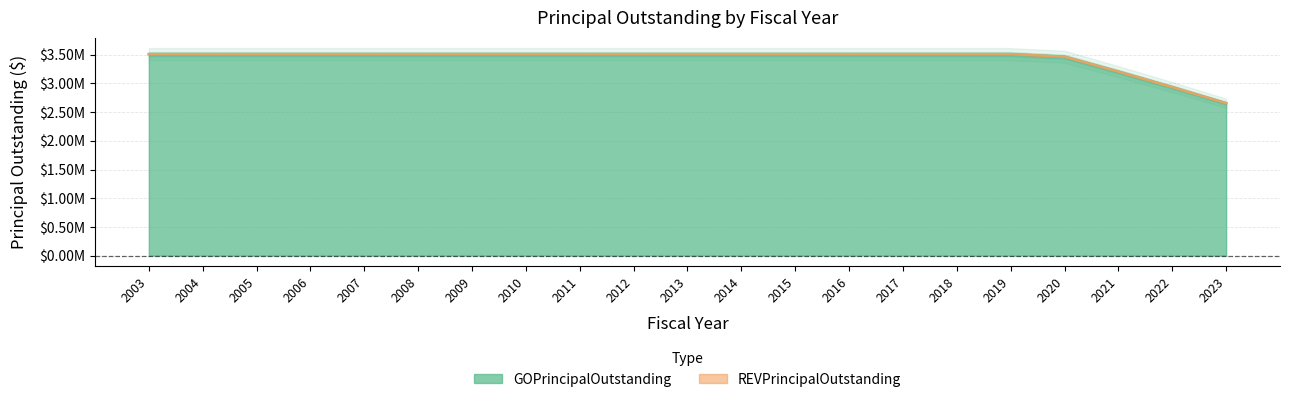

True or false: the data shows 5109997 at 2018.

False